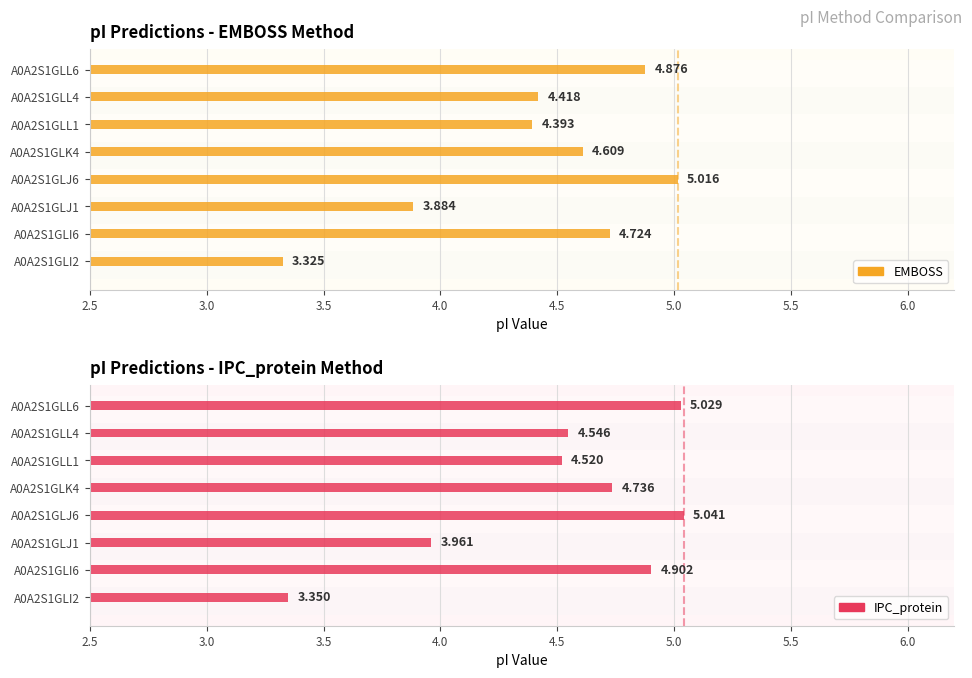

Between A0A2S1GLL6 and A0A2S1GLI6, which is larger?

A0A2S1GLL6